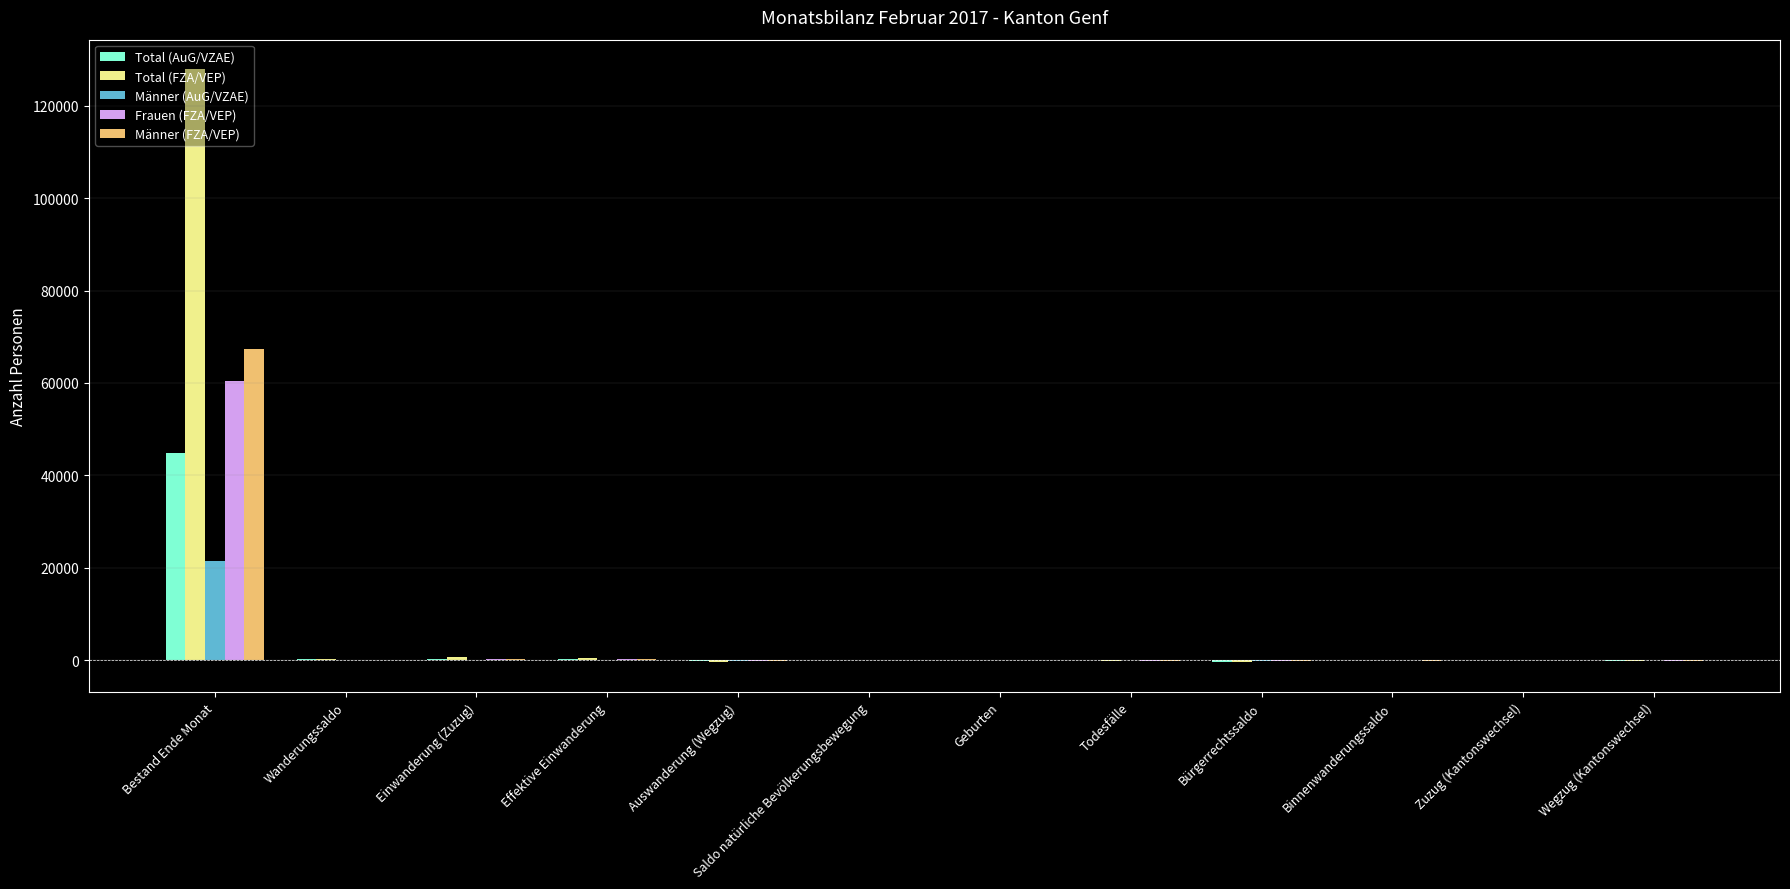

Are the bars grouped side by side (vs. stacked)?

Yes